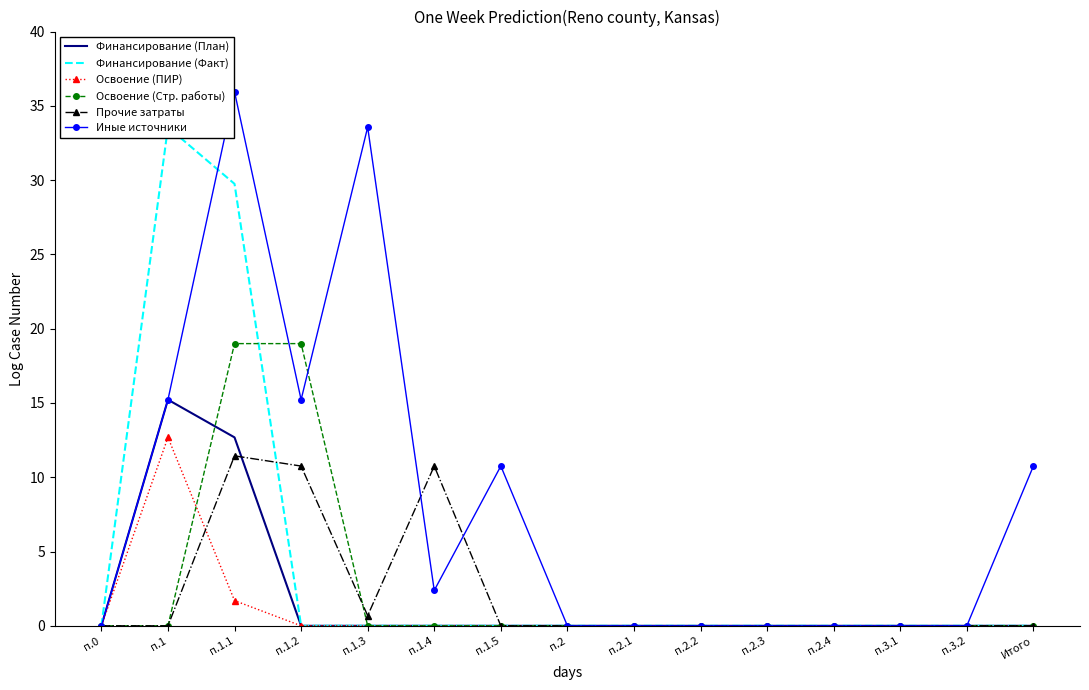

At which category does the chart reach its minimum across all series?

п.0